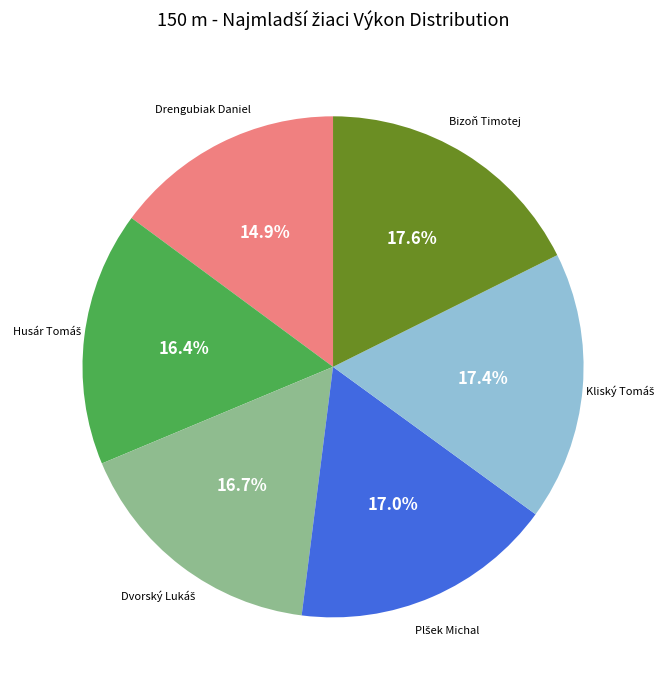

How many segments does this pie chart have?

6